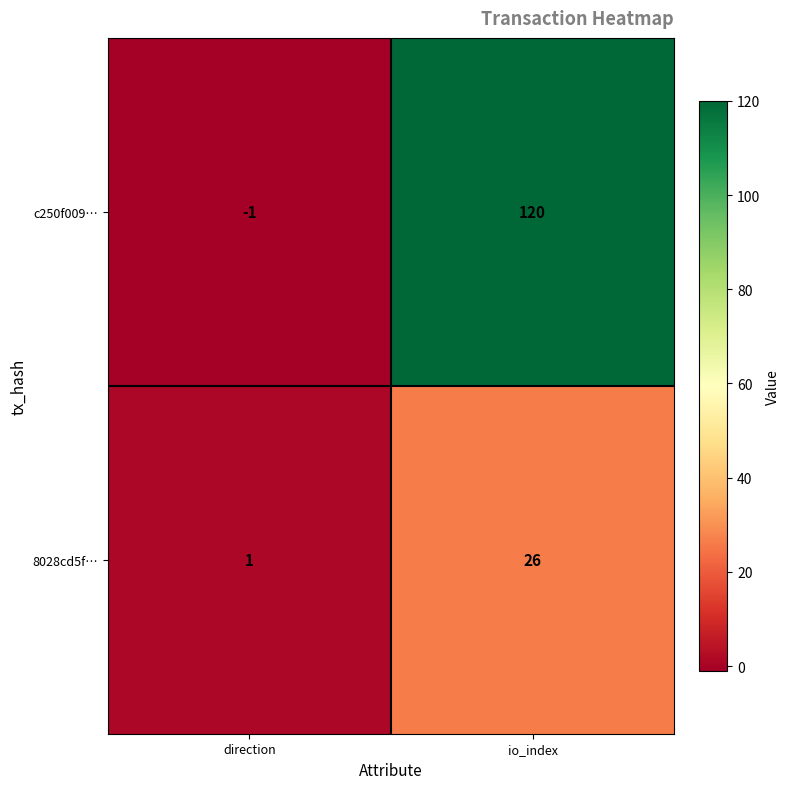

Reading left to right, extract all data points from this chart.

c250f009…: -1	120
8028cd5f…: 1	26